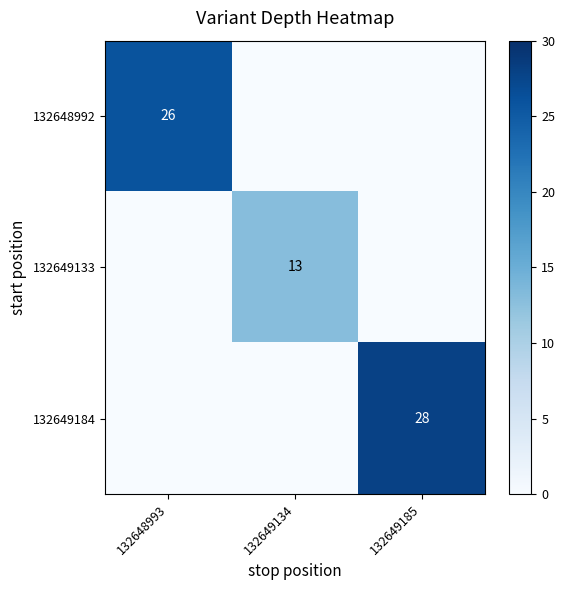

How many series are shown in this chart?

3